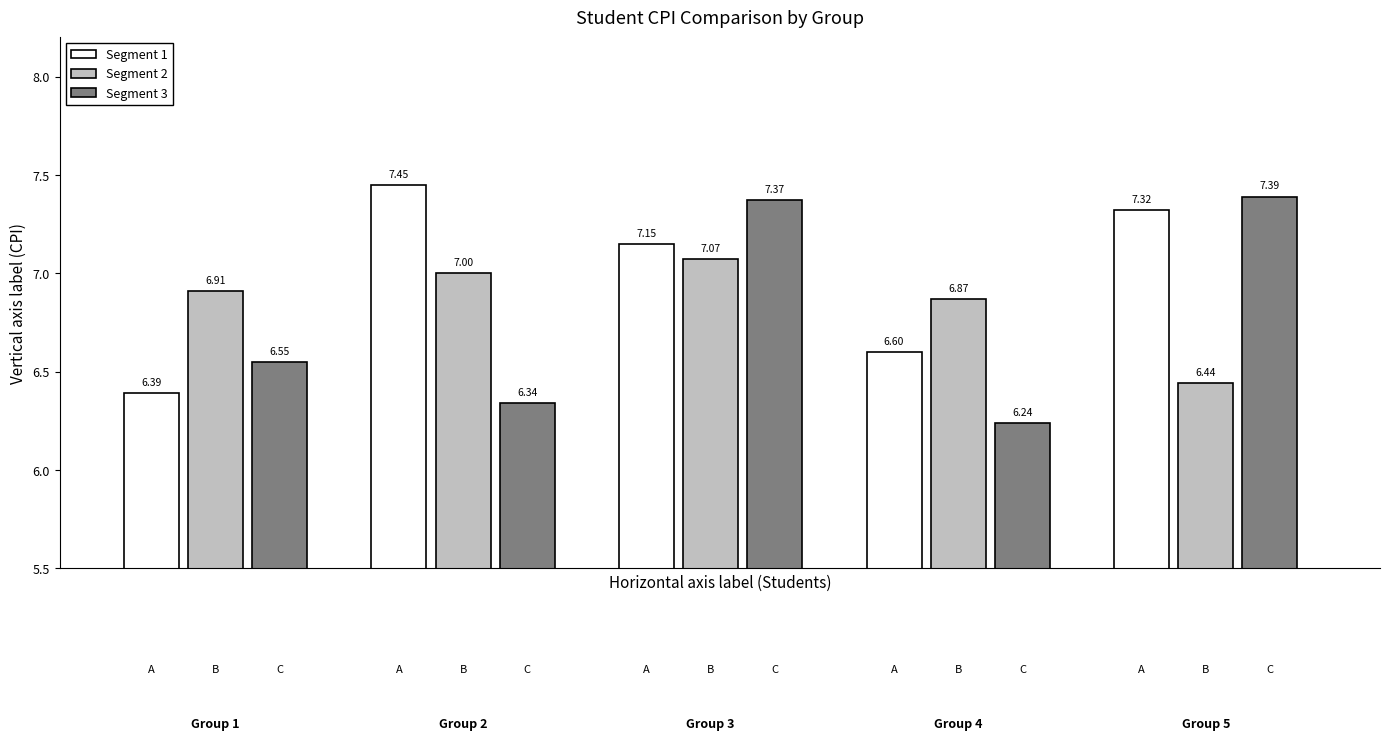

What are all the series names shown in the legend?

Segment 1, Segment 2, Segment 3